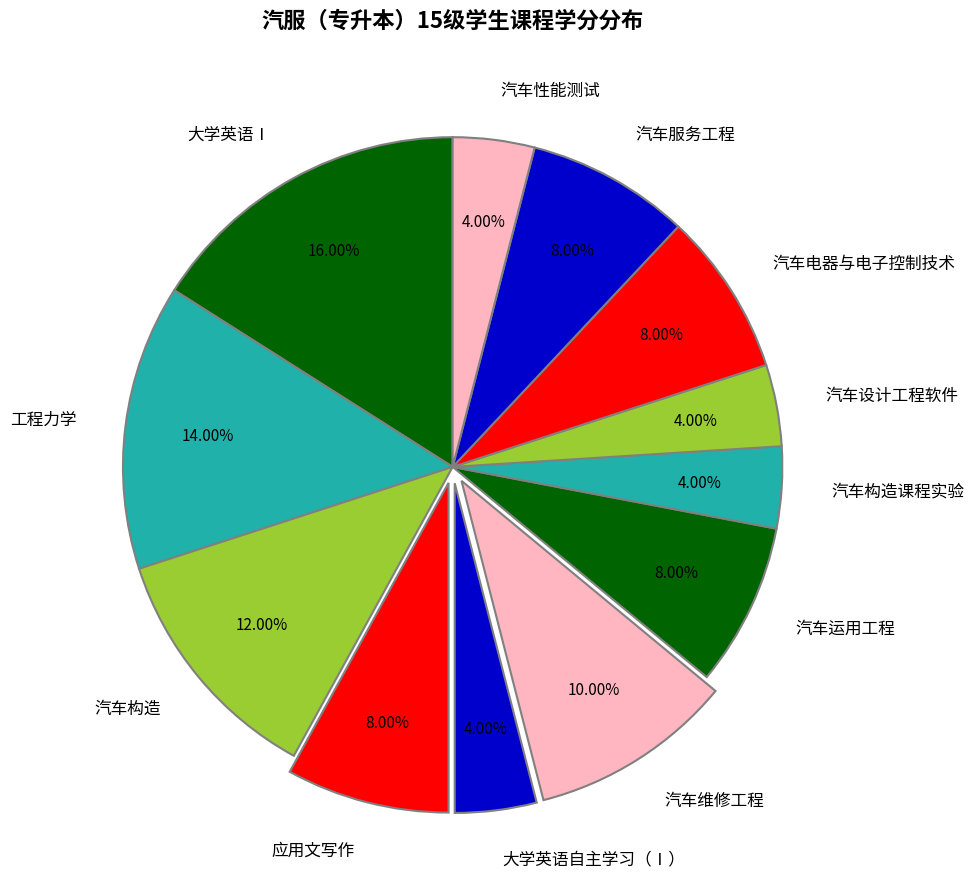

What percentage is the 汽车服务工程 slice, to the nearest percent?

8%